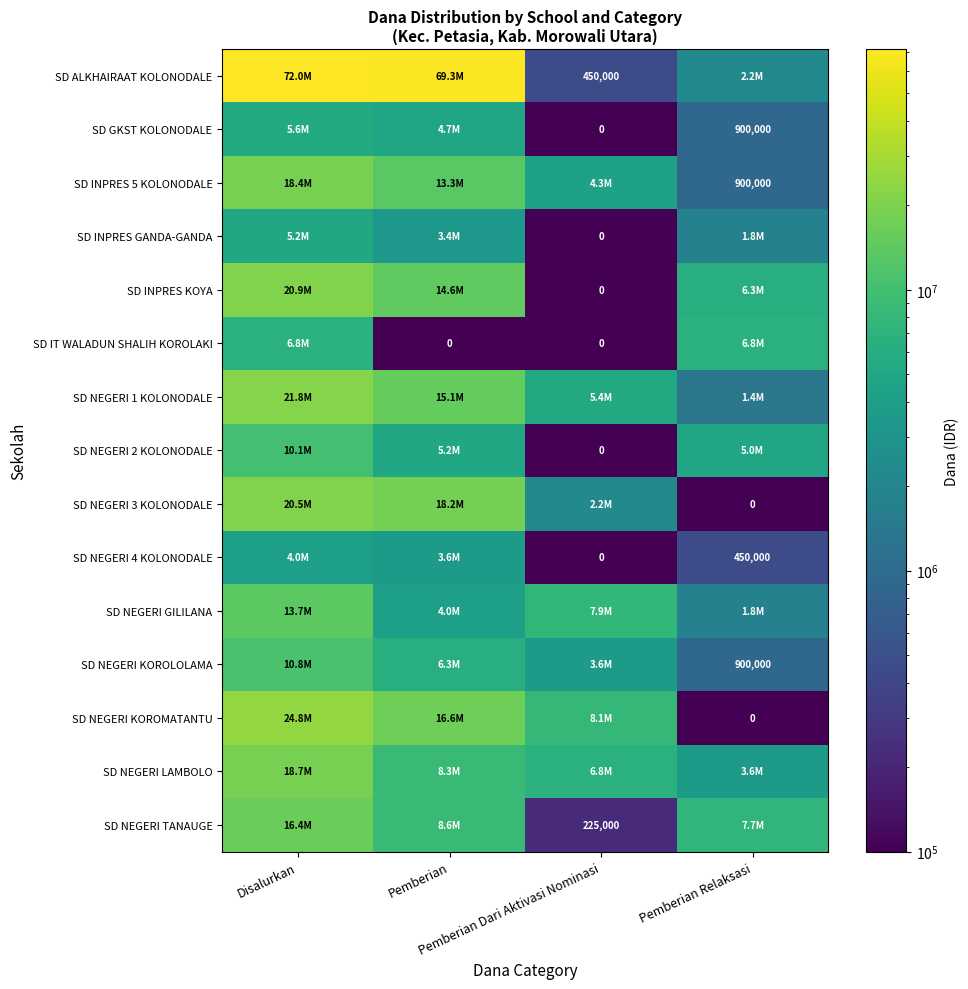

Which series has the largest total across all categories?

SD ALKHAIRAAT KOLONODALE